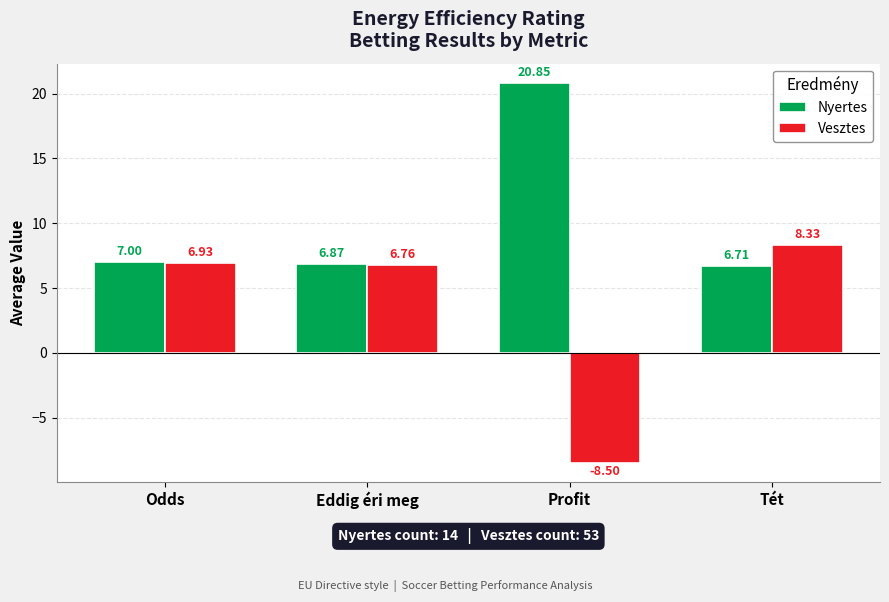

The Vesztes series shows 4.1 at Odds. True or false?

False